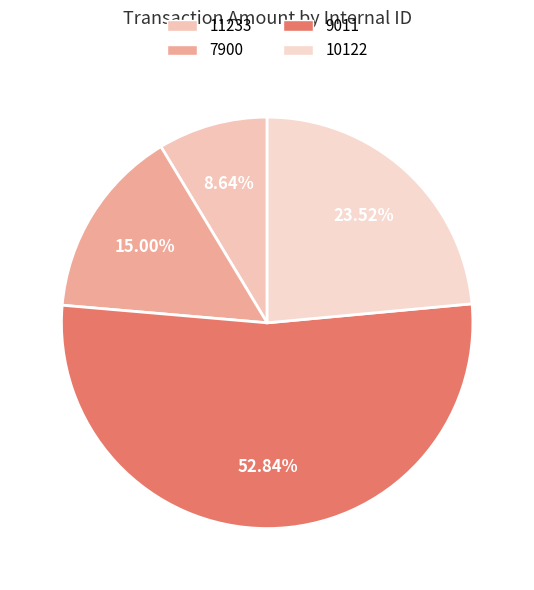

To the nearest percent, what portion does 10122 represent?

24%